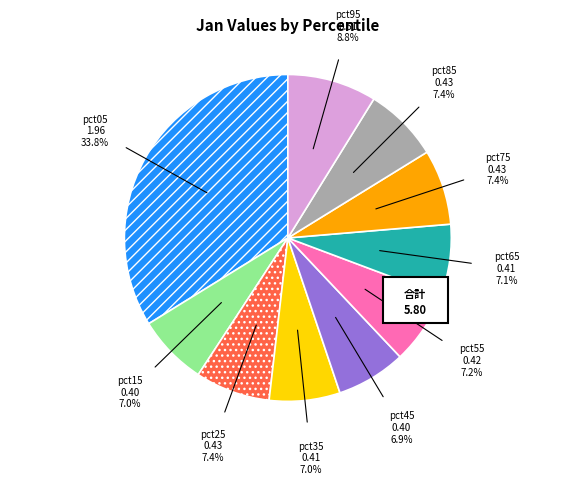

How many segments does this pie chart have?

10